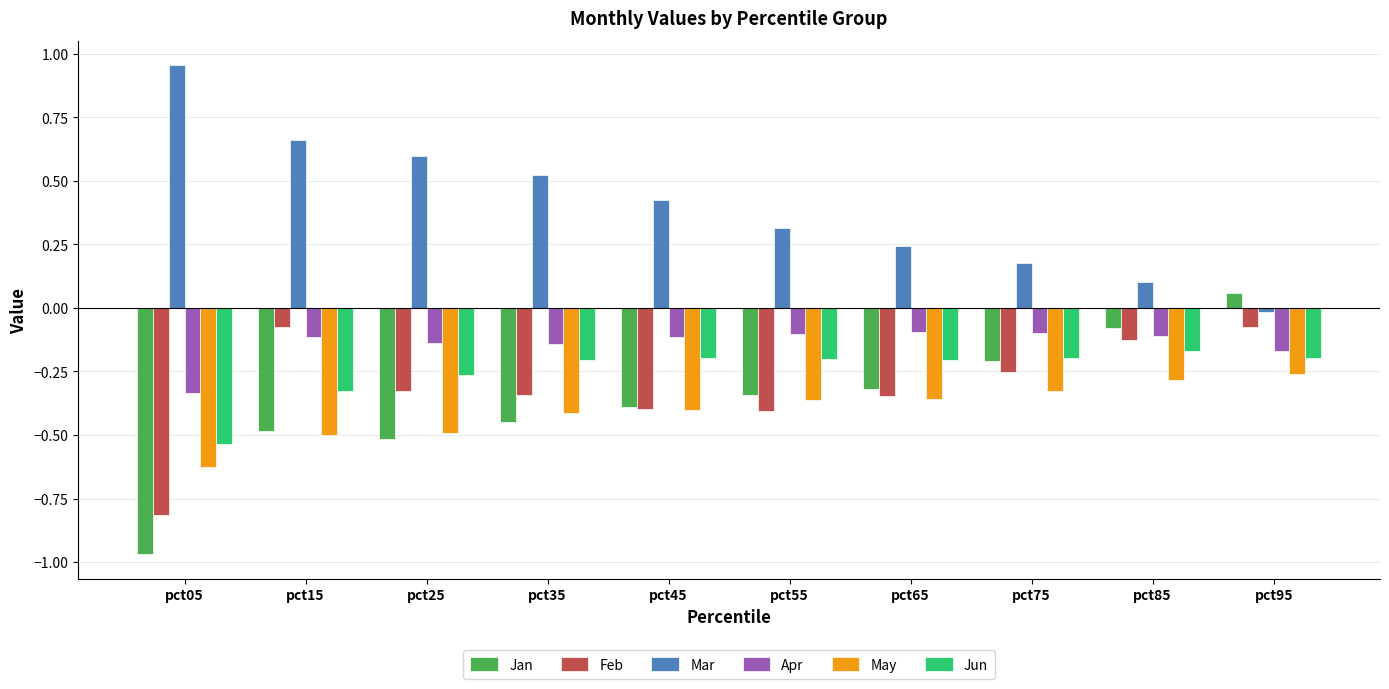

Which series changed the most between pct15 and pct45?

Feb